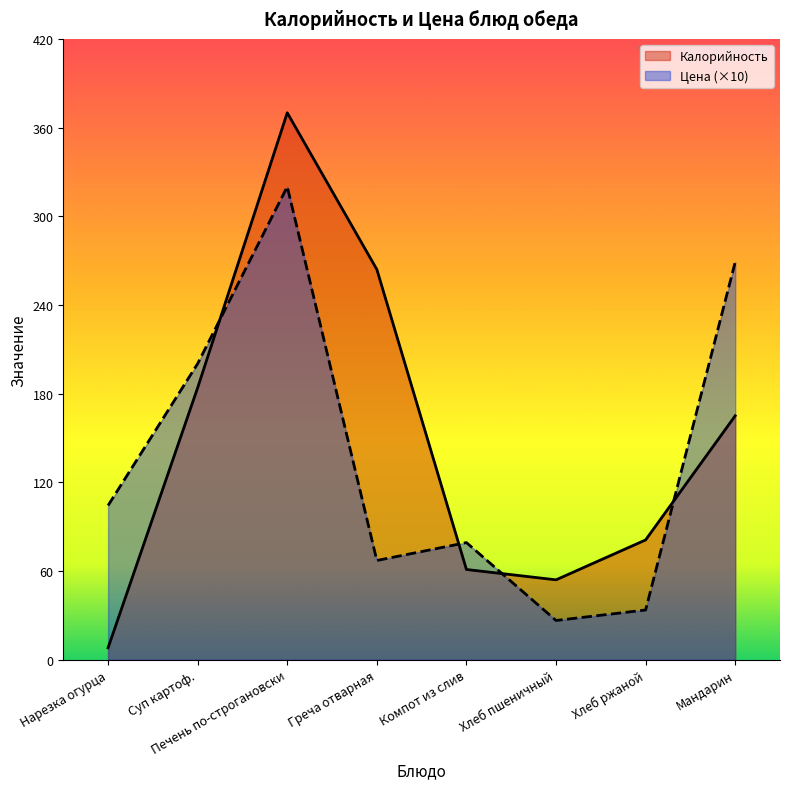

Reading left to right, transcribe all the data shown in this chart.

Калорийность: 8.0	184.0	370.0	264.0	61.0	54.0	81.0	165.0
Цена: 104.3	200.3	320.0	67.1	79.2	26.5	33.6	269.0